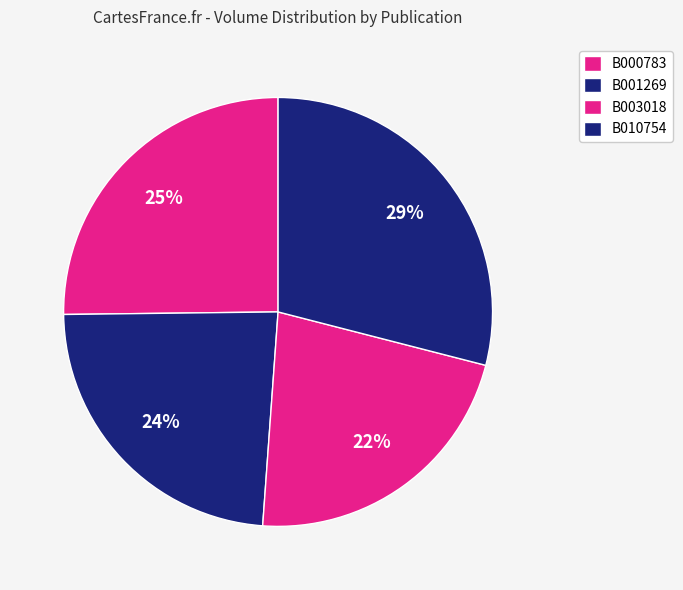

How many segments does this pie chart have?

4